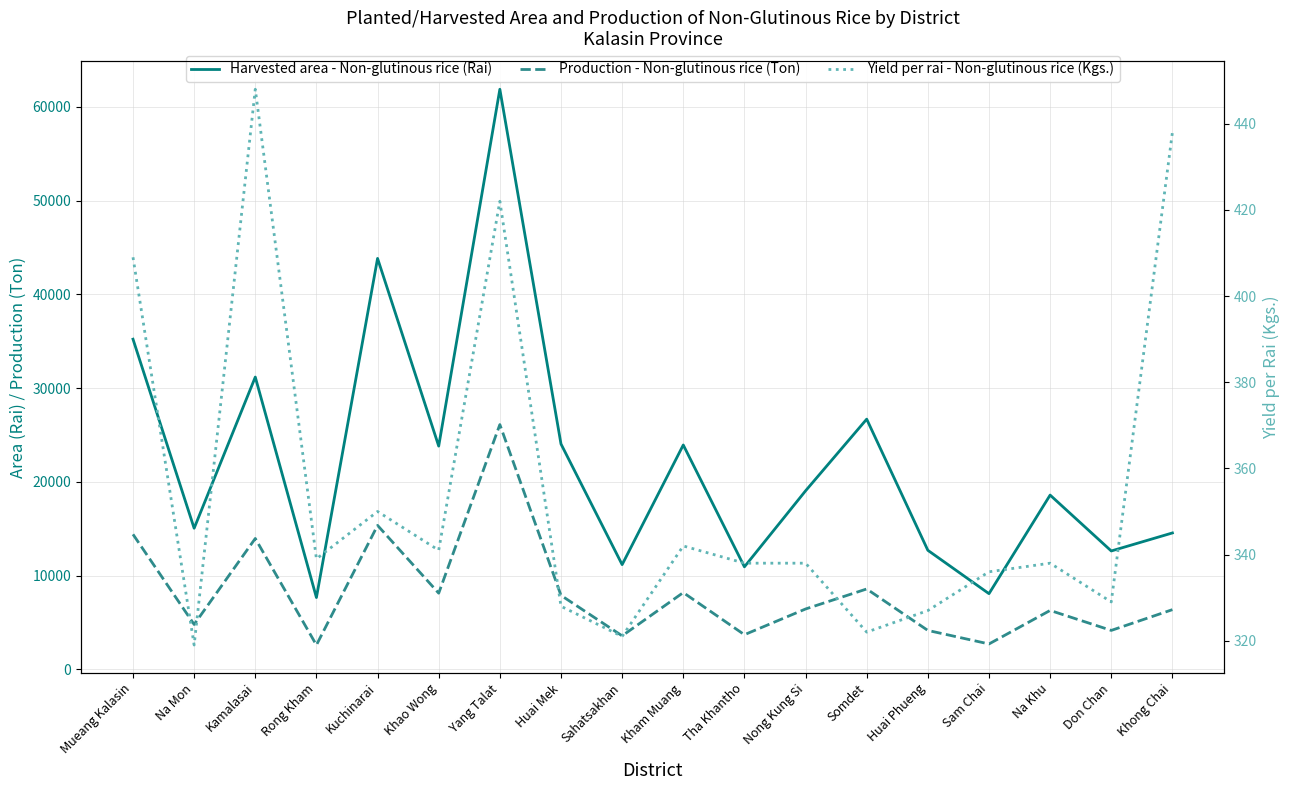

True or false: Harvested area - Non-glutinous rice (Rai) has more than 2 interior local peaks.

True